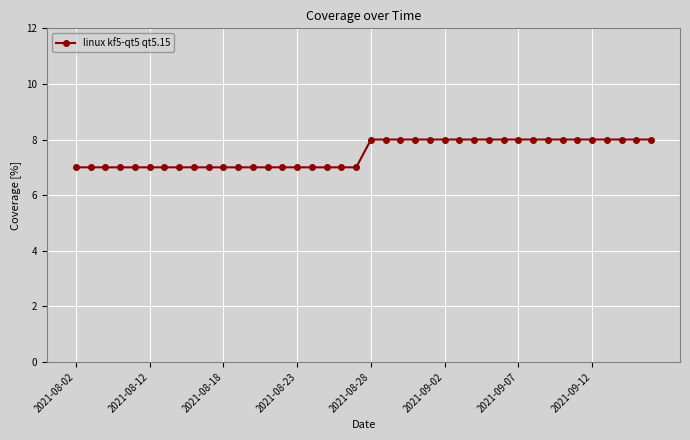

What is the minimum value shown in the chart?

7